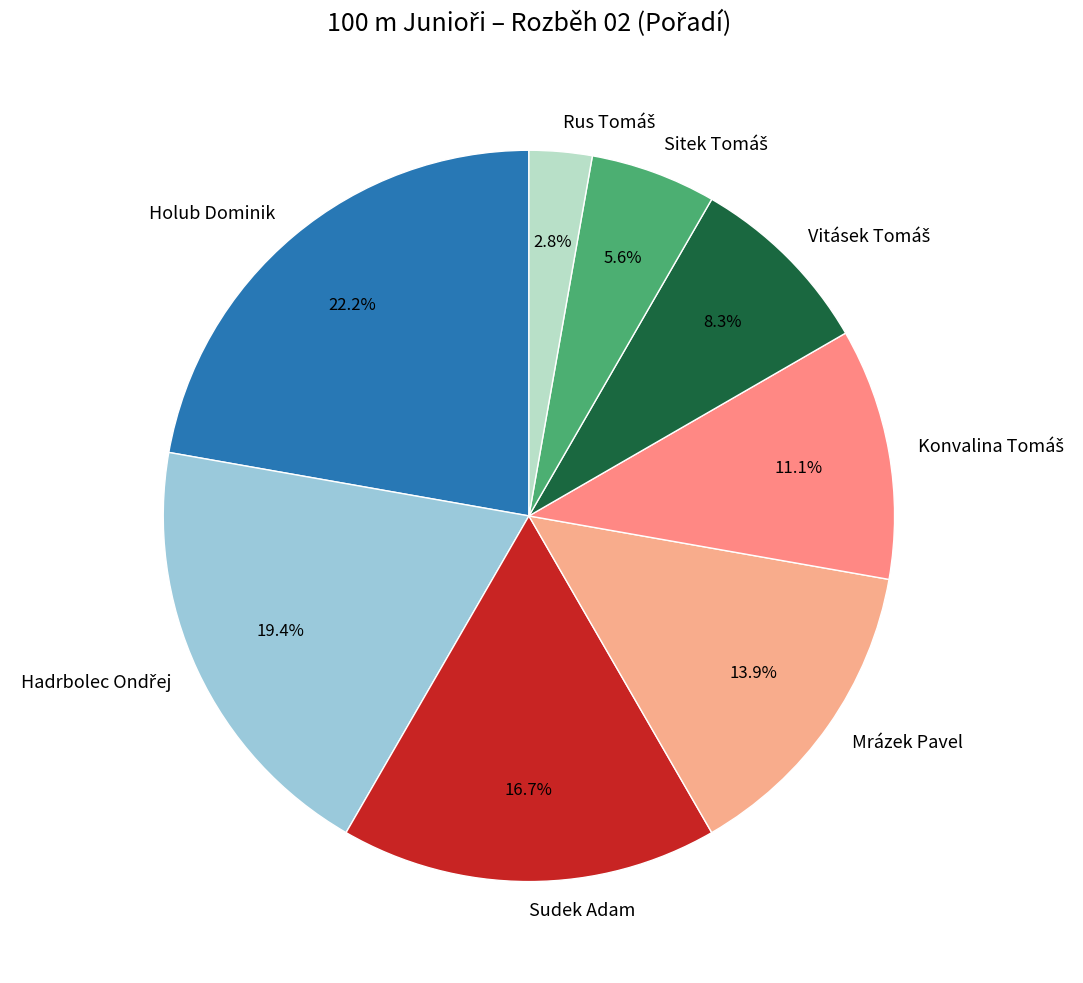

How much of the chart is everything except Holub Dominik?

77.8%